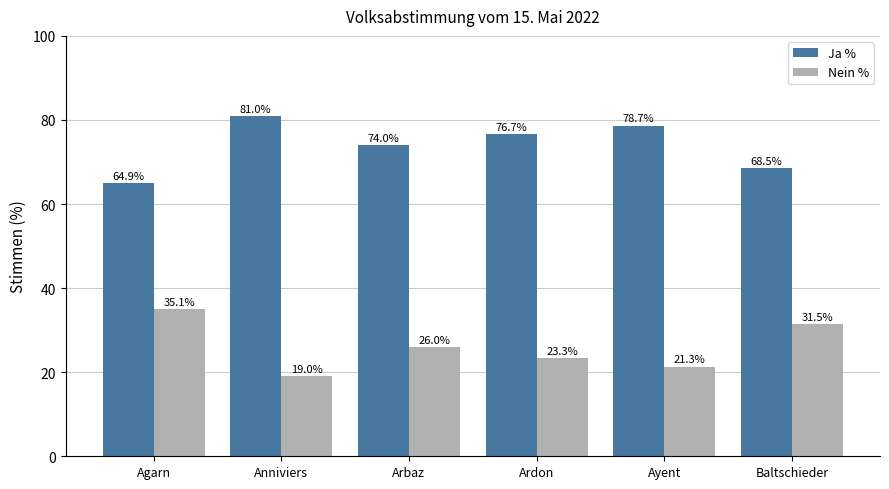

Reading left to right, transcribe all the data shown in this chart.

Ja %: 64.9	81.0	74.0	76.7	78.7	68.5
Nein %: 35.1	19.0	26.0	23.3	21.3	31.5